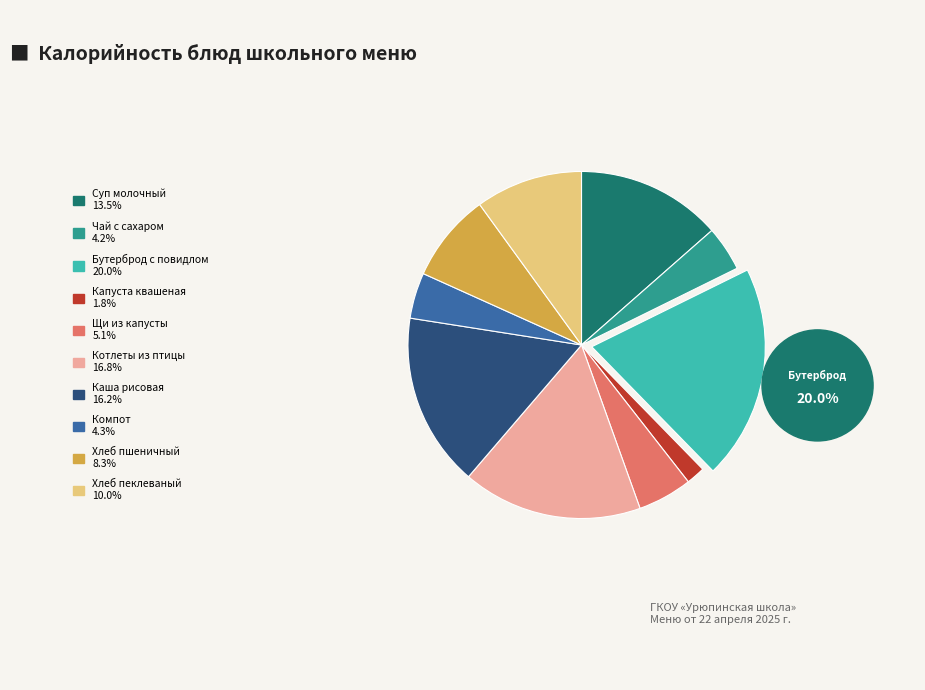

Is there any slice that represents more than half of the pie?

No